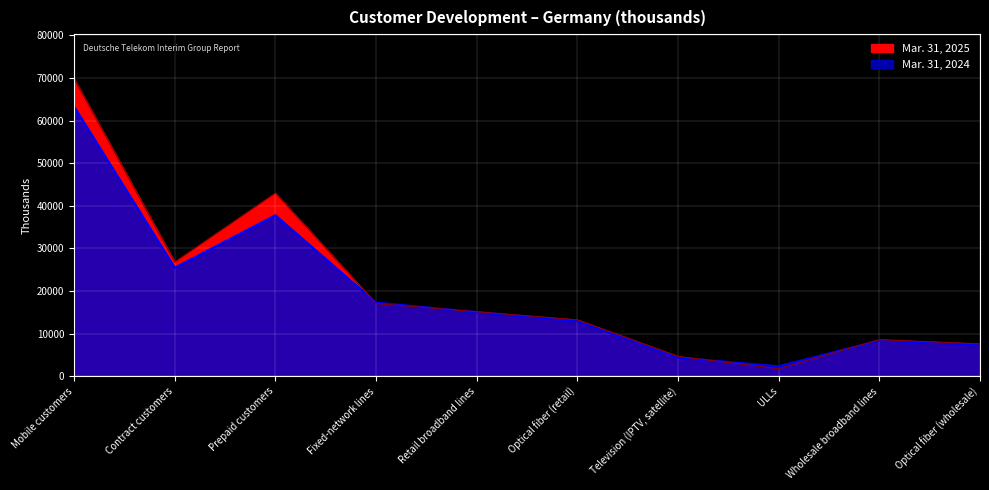

What is the spread (max minus min) of values at Prepaid customers?

5194